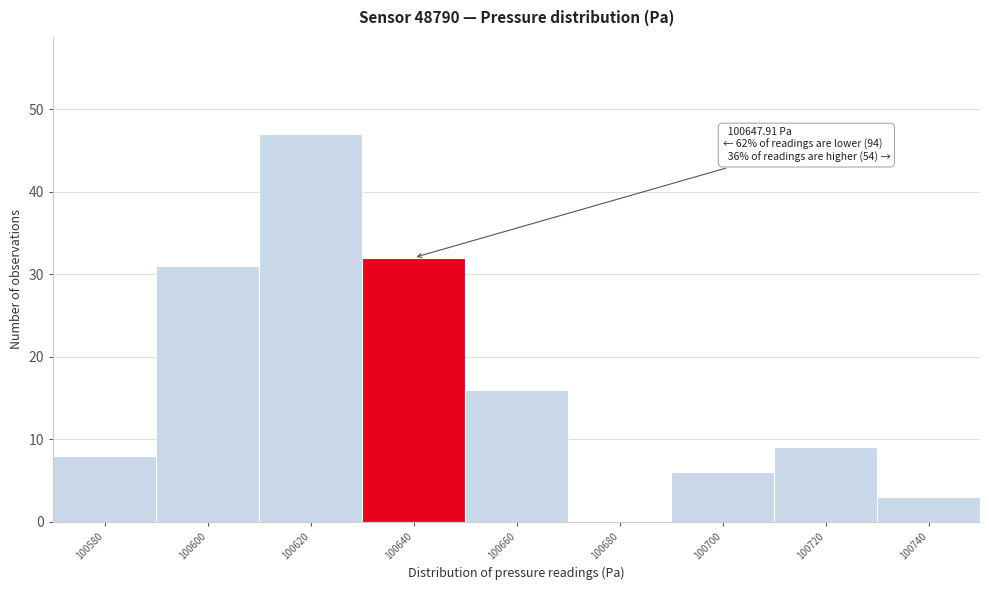

Which has a higher value, 100660 or 100580?

100660